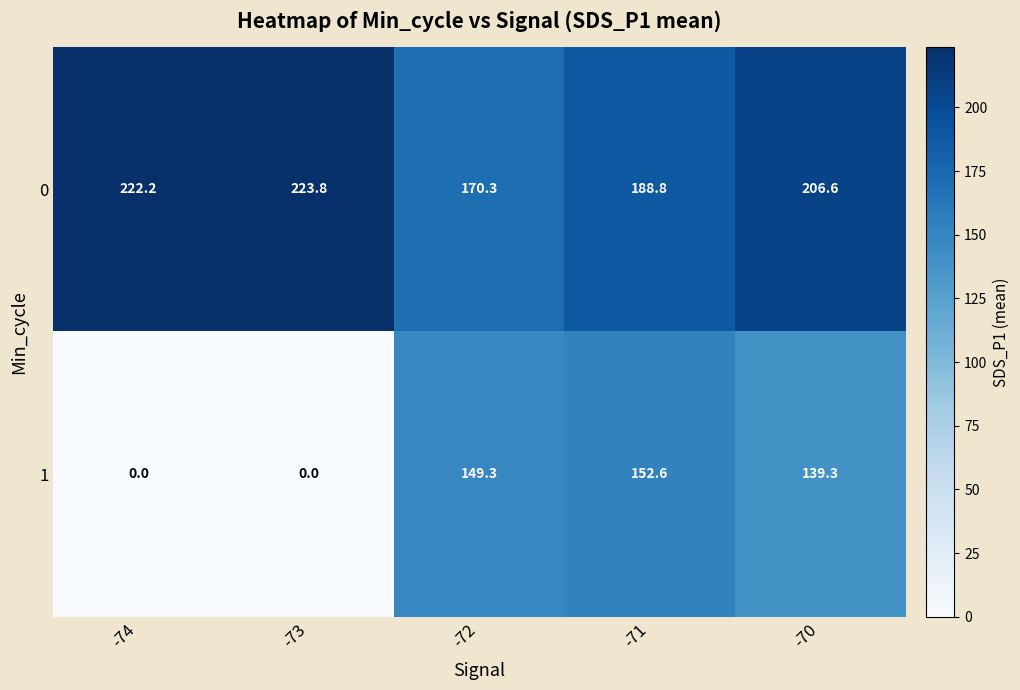

Read the 0 value at -72.

170.3